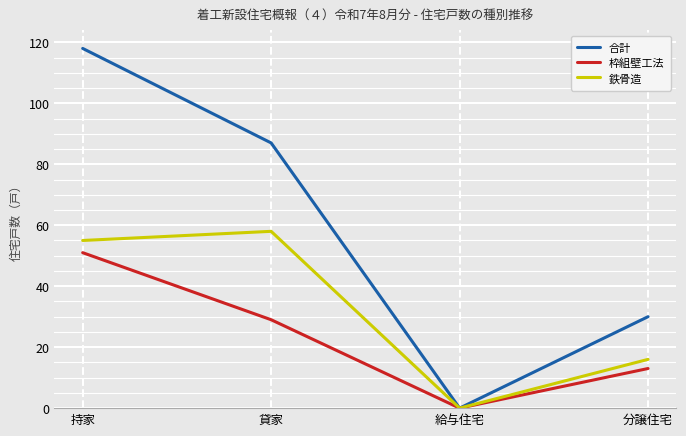

Reading left to right, extract all data points from this chart.

合計: 持家=118	貸家=87	給与住宅=0	分譲住宅=30
枠組壁工法: 持家=51	貸家=29	給与住宅=0	分譲住宅=13
鉄骨造: 持家=55	貸家=58	給与住宅=0	分譲住宅=16